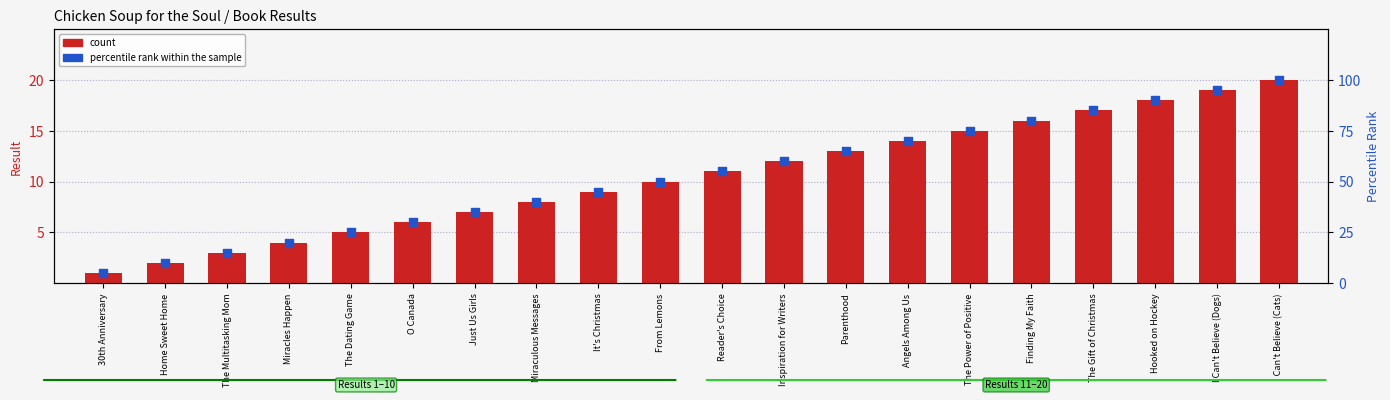

Which series reaches the minimum Y coordinate?

count